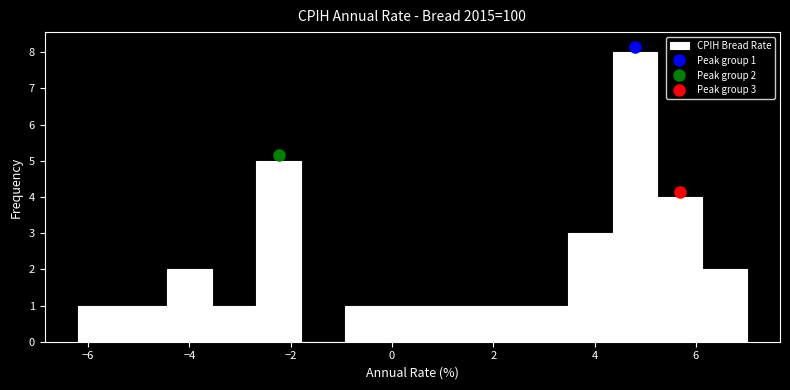

Which range on the x-axis has the tallest bar?

4.36 to 5.24